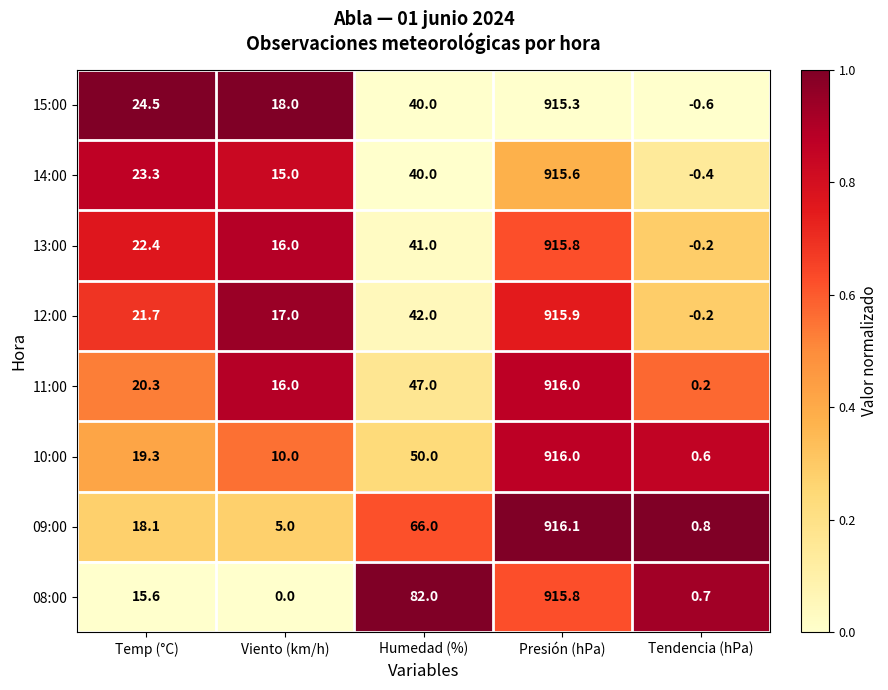

What is the difference between the maximum and minimum values in the 12:00 series?

916.1